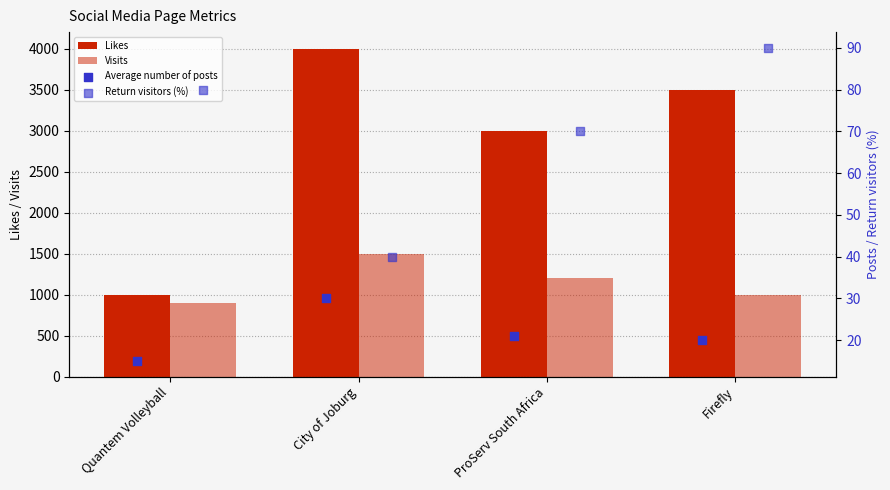

What are all the series names shown in the legend?

Likes, Visits, Average number of posts, Return visitors (%)